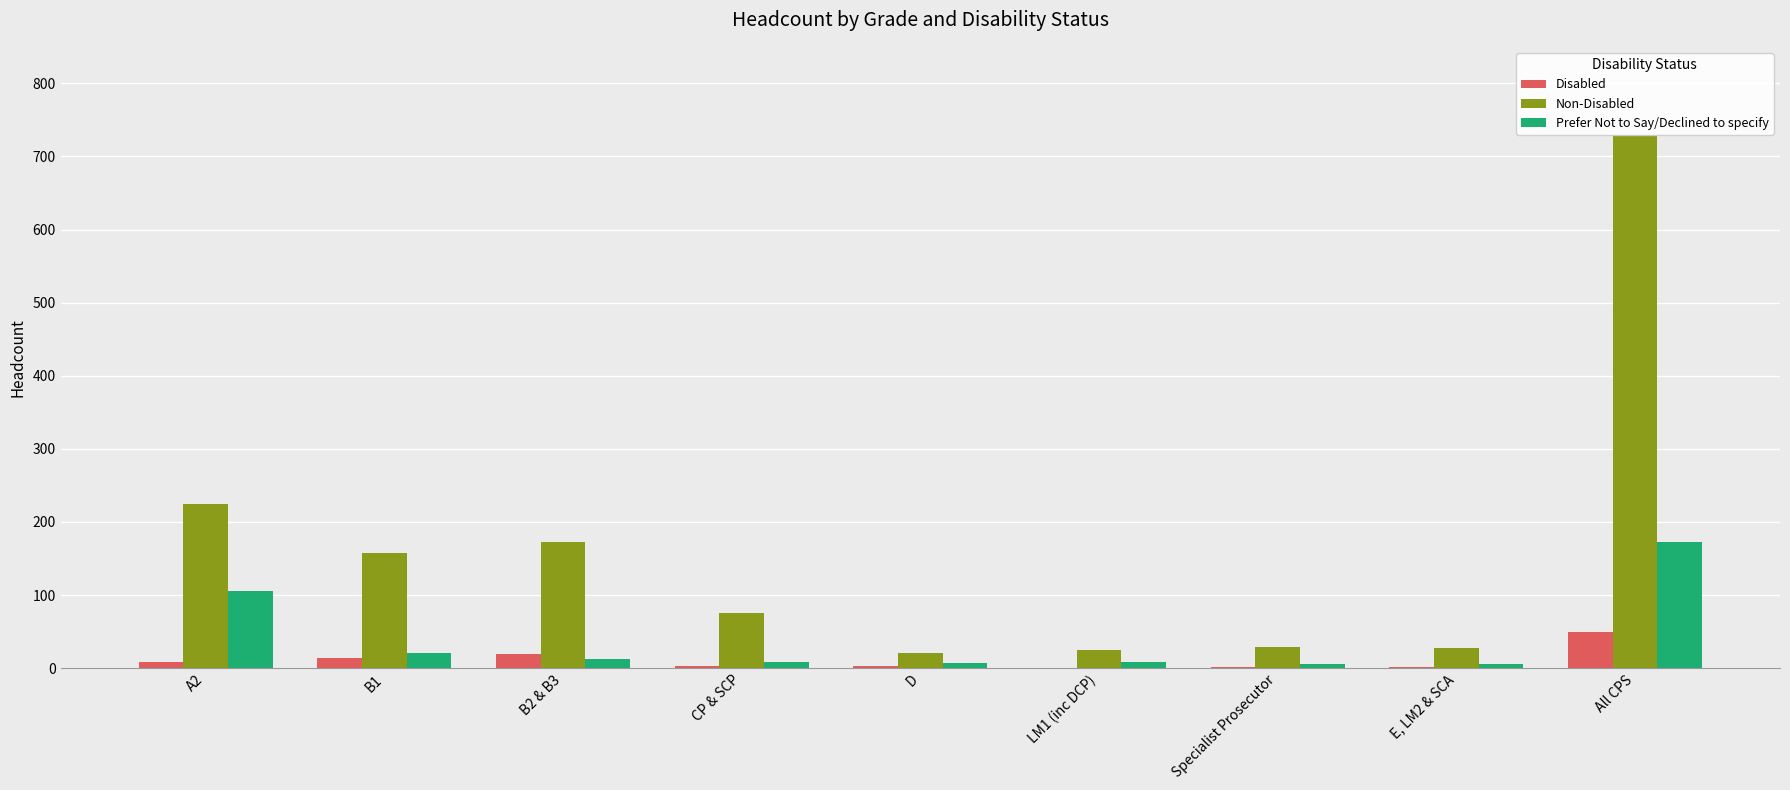

The value of Disabled at B1 is 14. True or false?

True